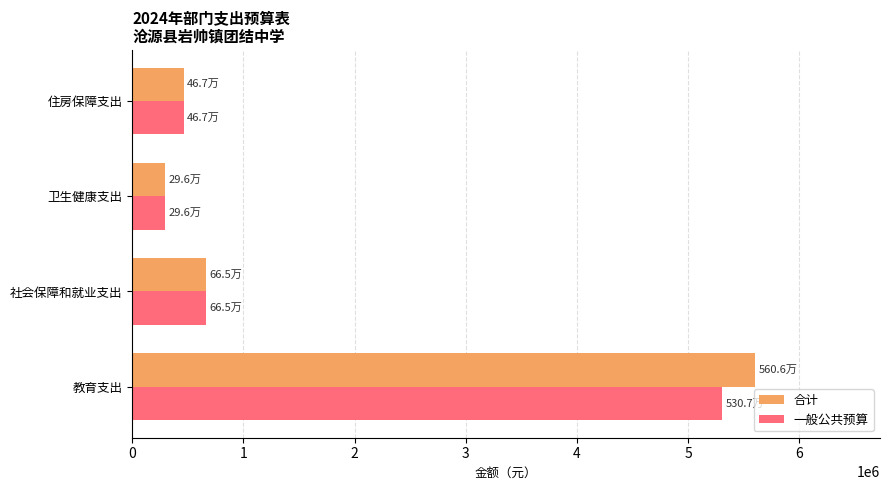

Count the number of data series in this chart.

2